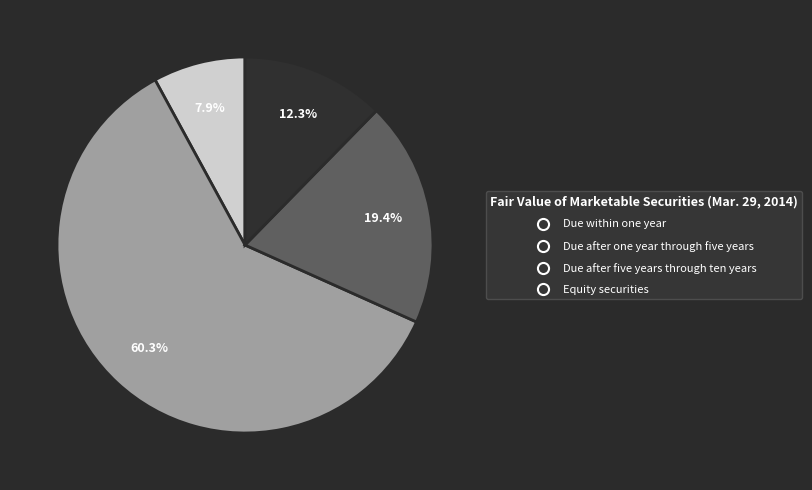

How many segments does this pie chart have?

4